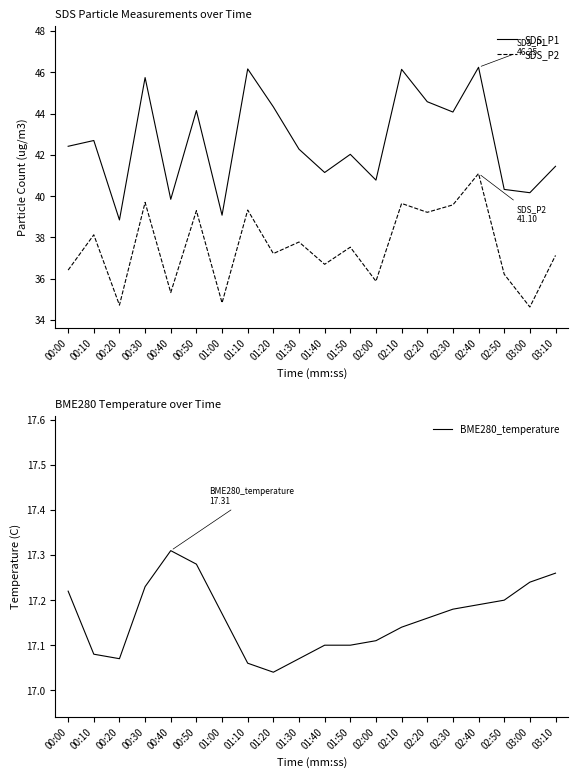

Does the chart have visible grid lines?

No